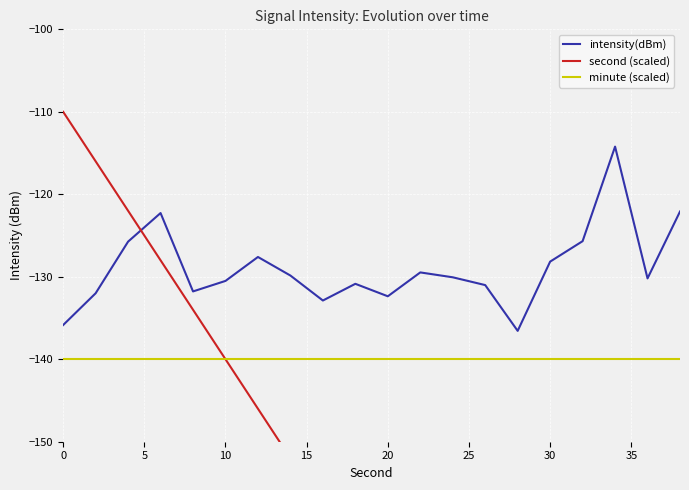

What is the average value of the minute (scaled) series?

-140.0